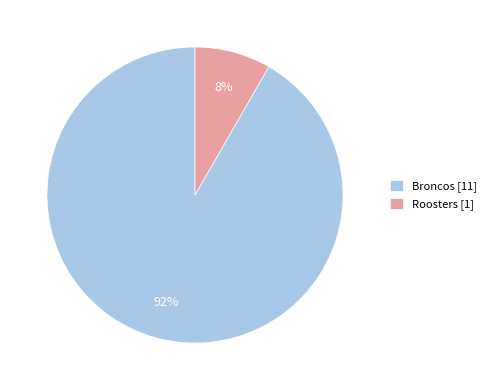

Which category has the biggest portion of the pie?

Broncos [11]